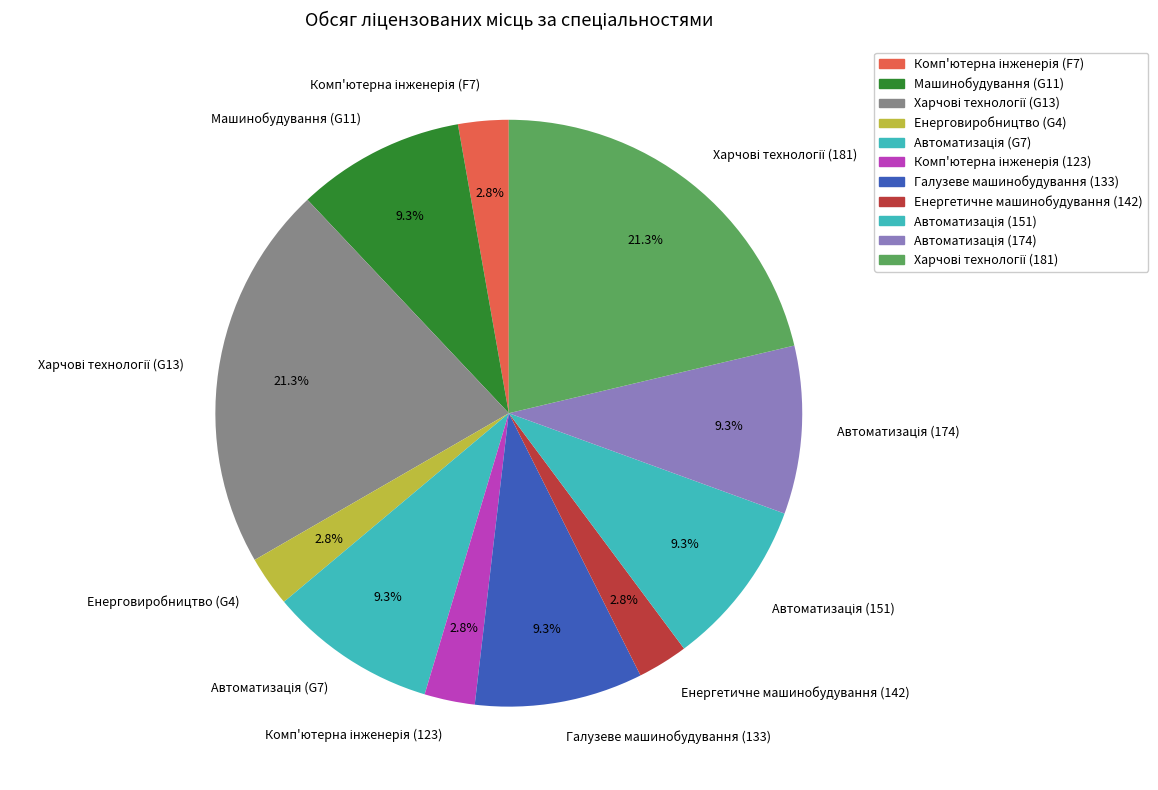

Does any single category account for the majority?

No